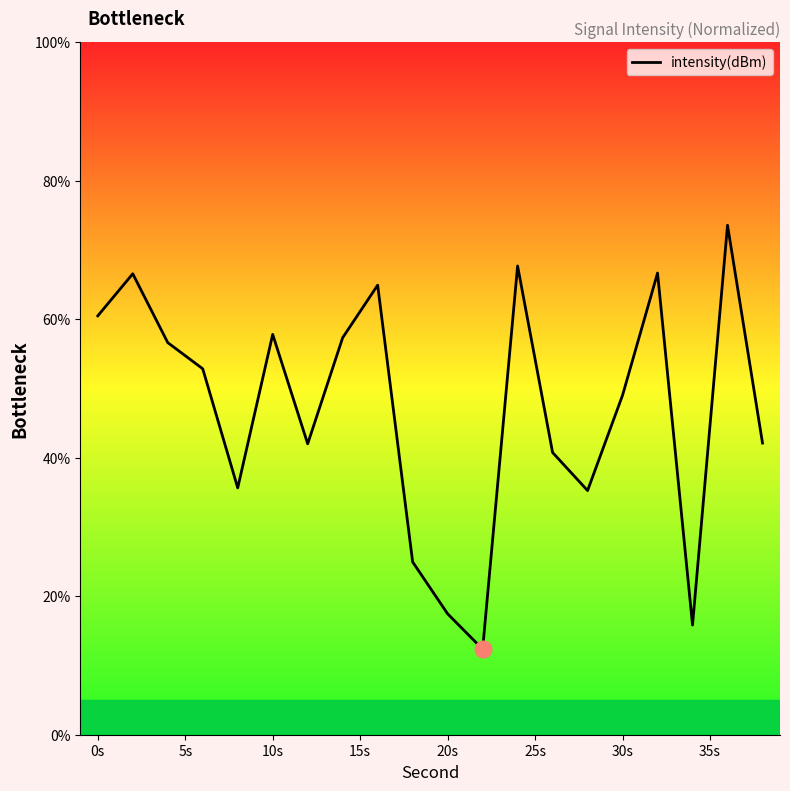

What is the greatest value displayed?

73.6